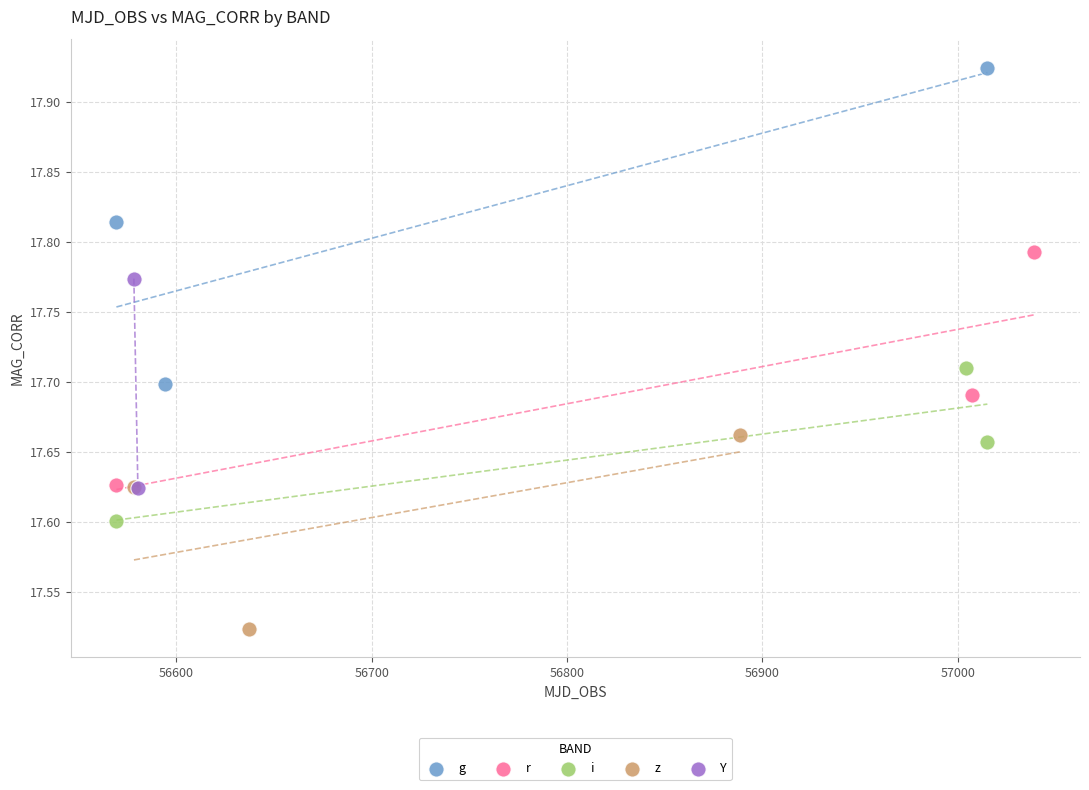

Which series reaches the maximum Y coordinate?

g